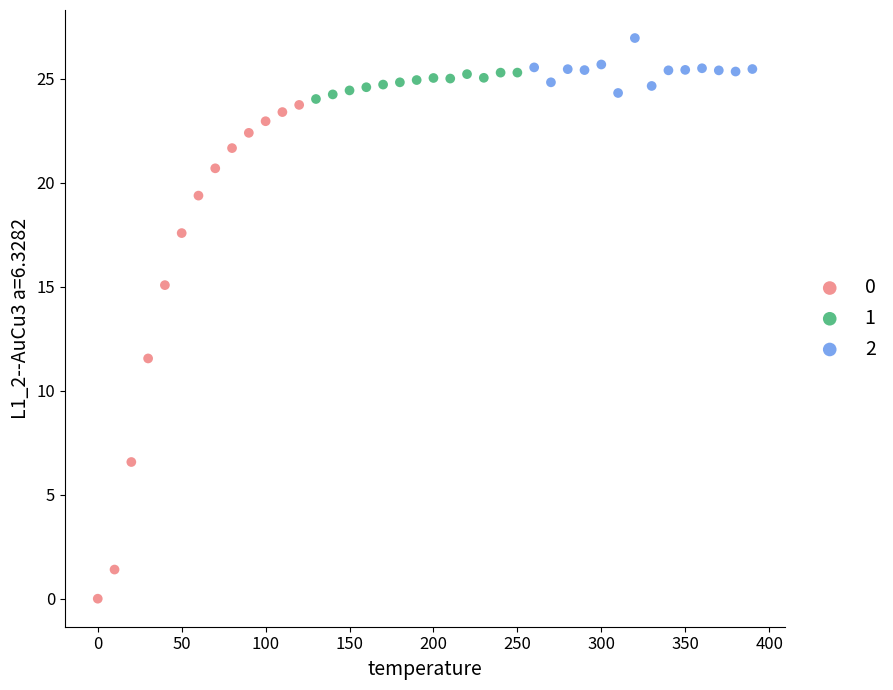

What are all the series names shown in the legend?

0, 1, 2